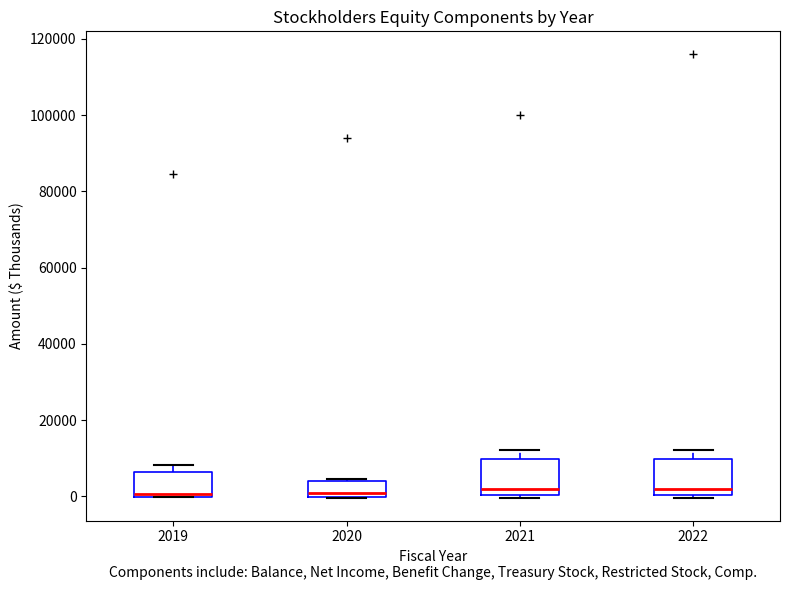

Reading left to right, transcribe this box plot: for each box, give where its median line is, the range the box spans, and where its two whiskers end, as read against the y-axis. The values are not printed on the chart, so give them approximately, as read against the axis.

2019: median 0 (just above the box's lower edge), box 0 to 6000, whiskers 0 to 8000
2020: median 0 (just above the box's lower edge), box 0 to 4000, whiskers 0 to 4000 (just above the box's upper edge)
2021: median 2000, box 0 to 10000, whiskers 0 (just below the box's lower edge) to 12000
2022: median 2000, box 0 to 10000, whiskers 0 (just below the box's lower edge) to 12000